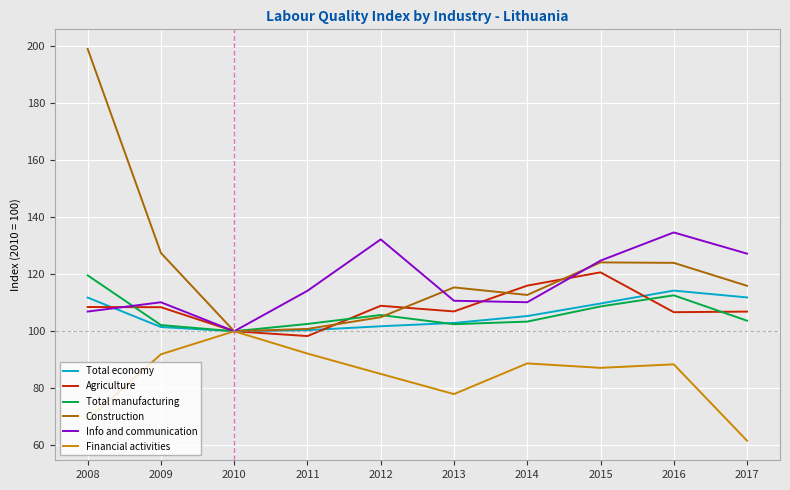

True or false: Construction has a value of 100.8 at 2011.

True